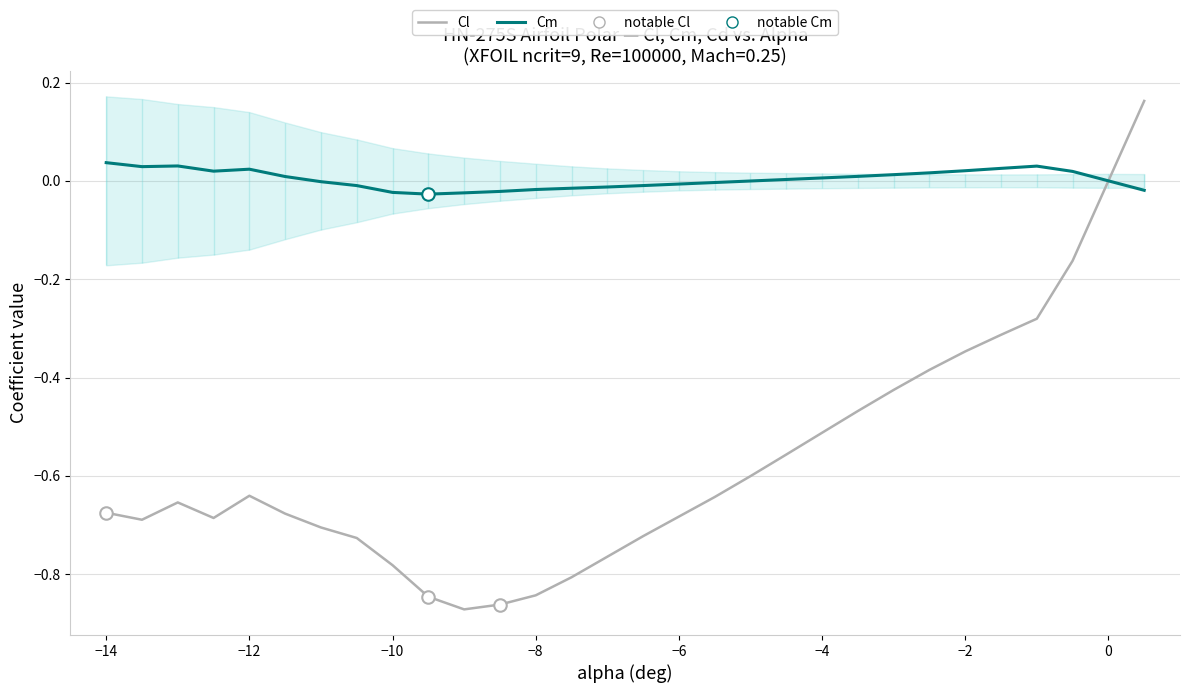

True or false: Cm and Cl intersect in this chart.

False